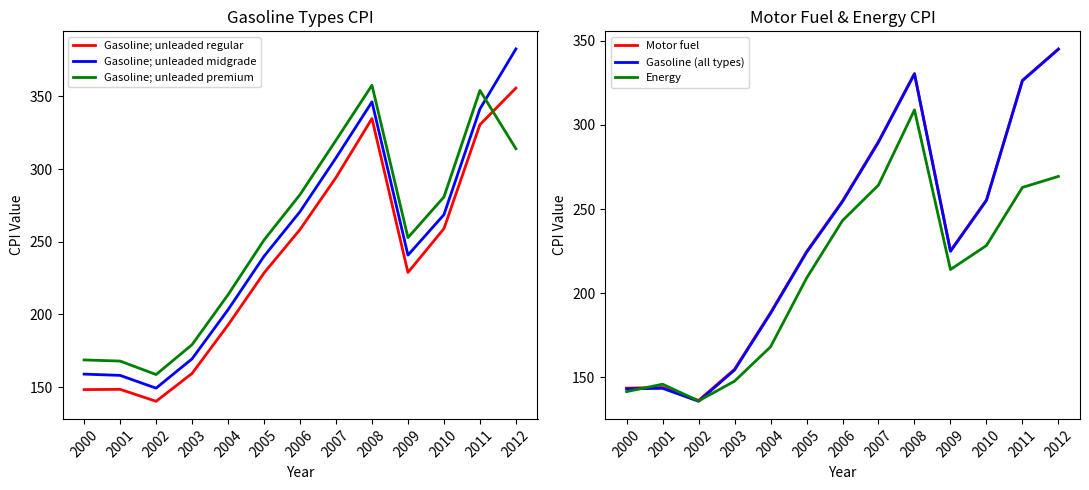

The Motor fuel series shows 106.0 at 2003. True or false?

False